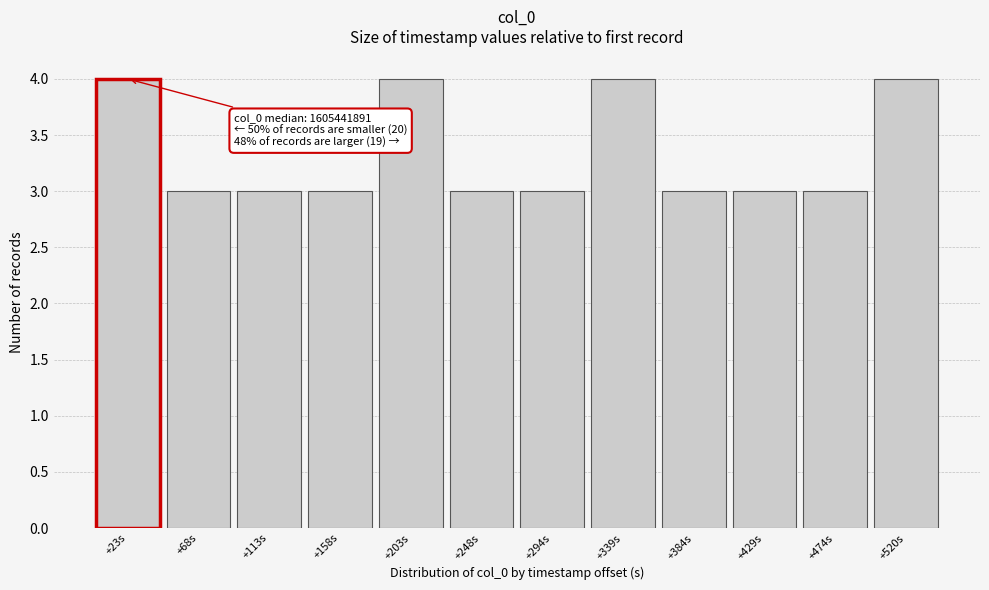

Reading left to right, what are all the values shown in this chart?

4	3	3	3	4	3	3	4	3	3	3	4